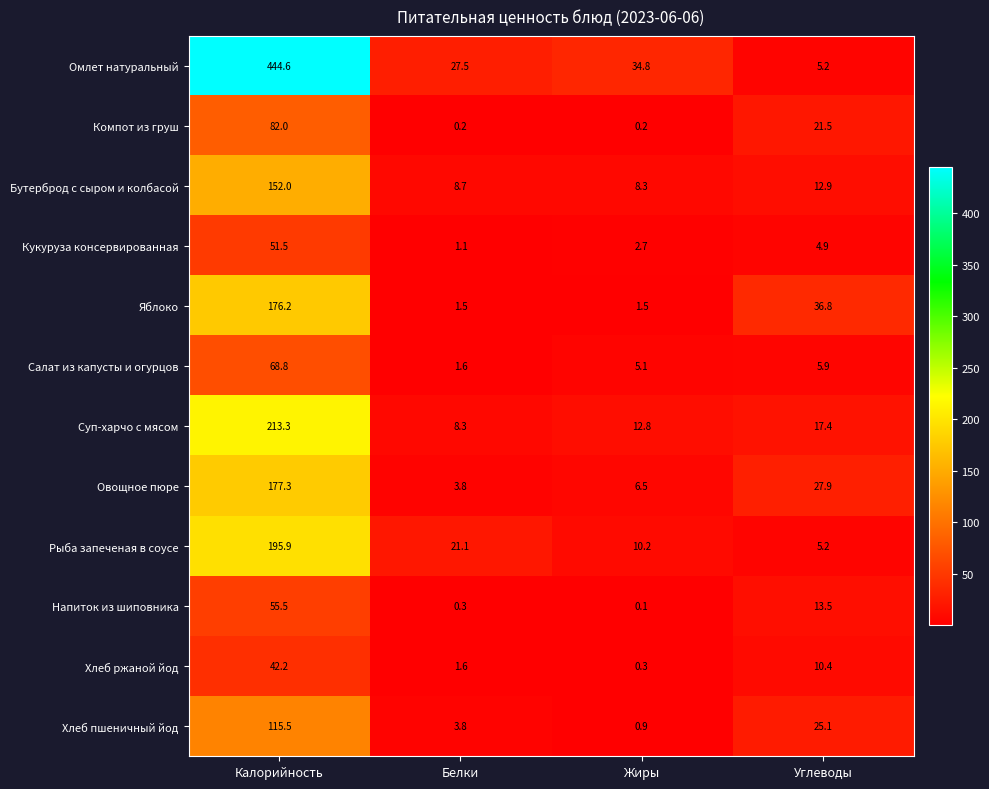

At which label does Хлеб пшеничный йод first exceed 25?

Калорийность